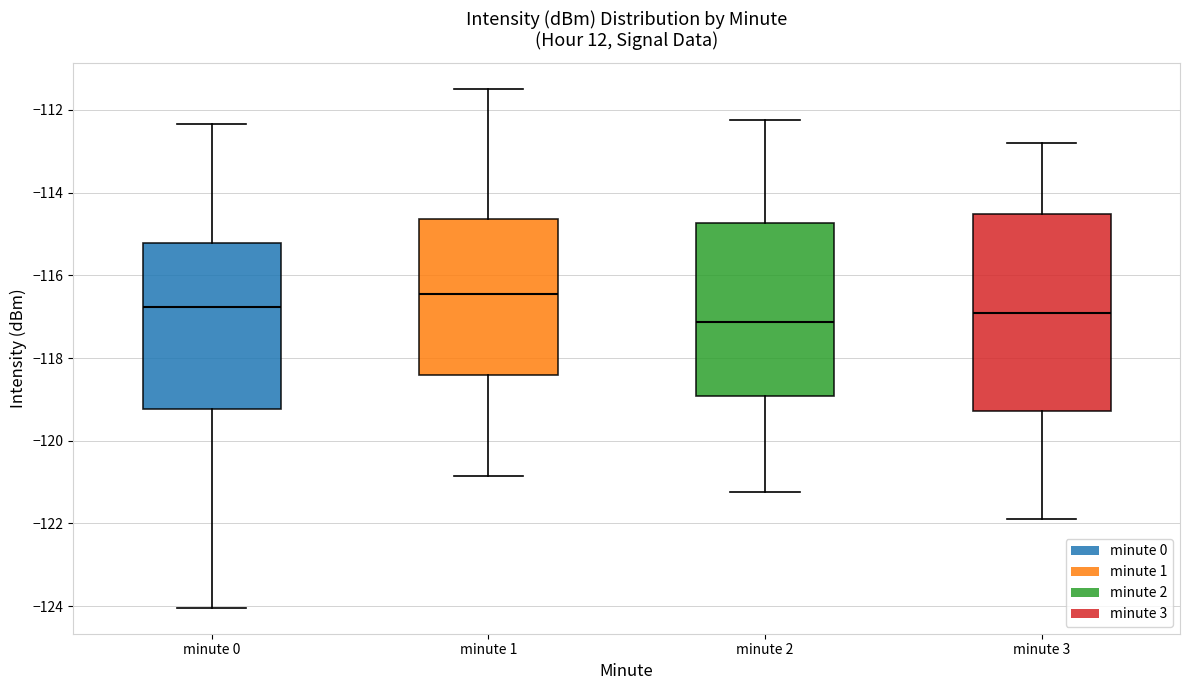

Which box's median line is the highest?

minute 1